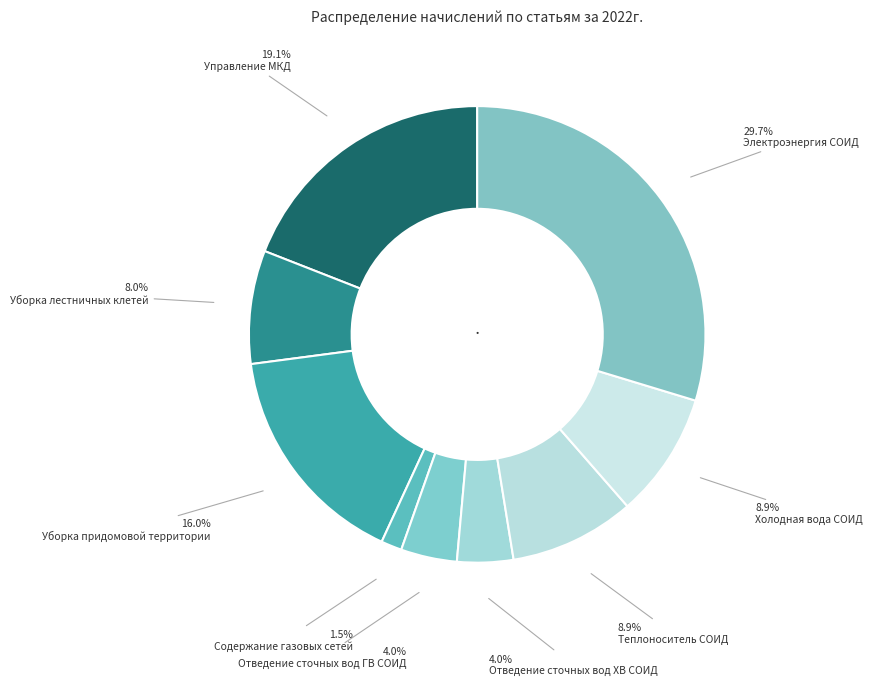

To the nearest percent, what percentage of the pie is Отведение сточных вод ХВ СОИД?

4%